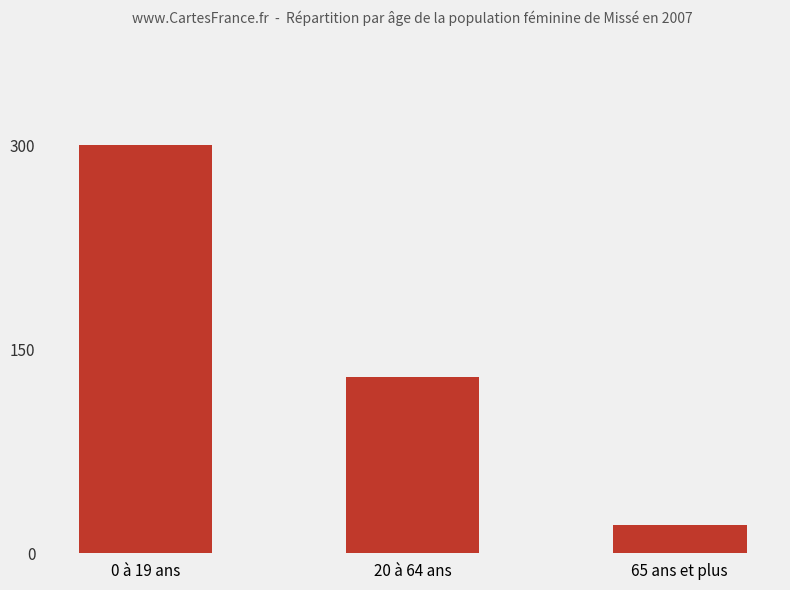

What is the approximate value at 20 à 64 ans?

21399610.8